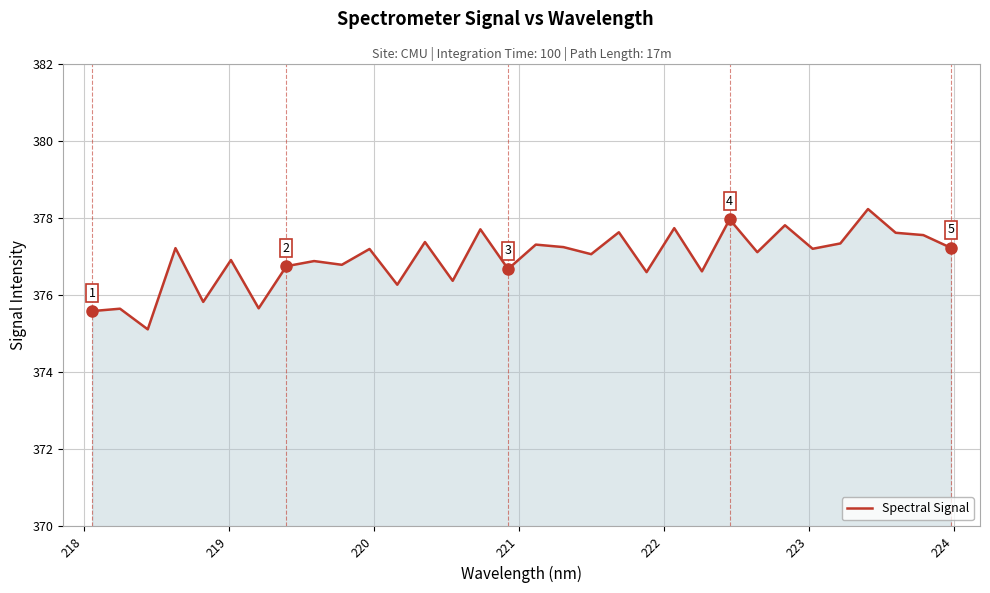

What is the difference between the maximum and minimum values?

3.1